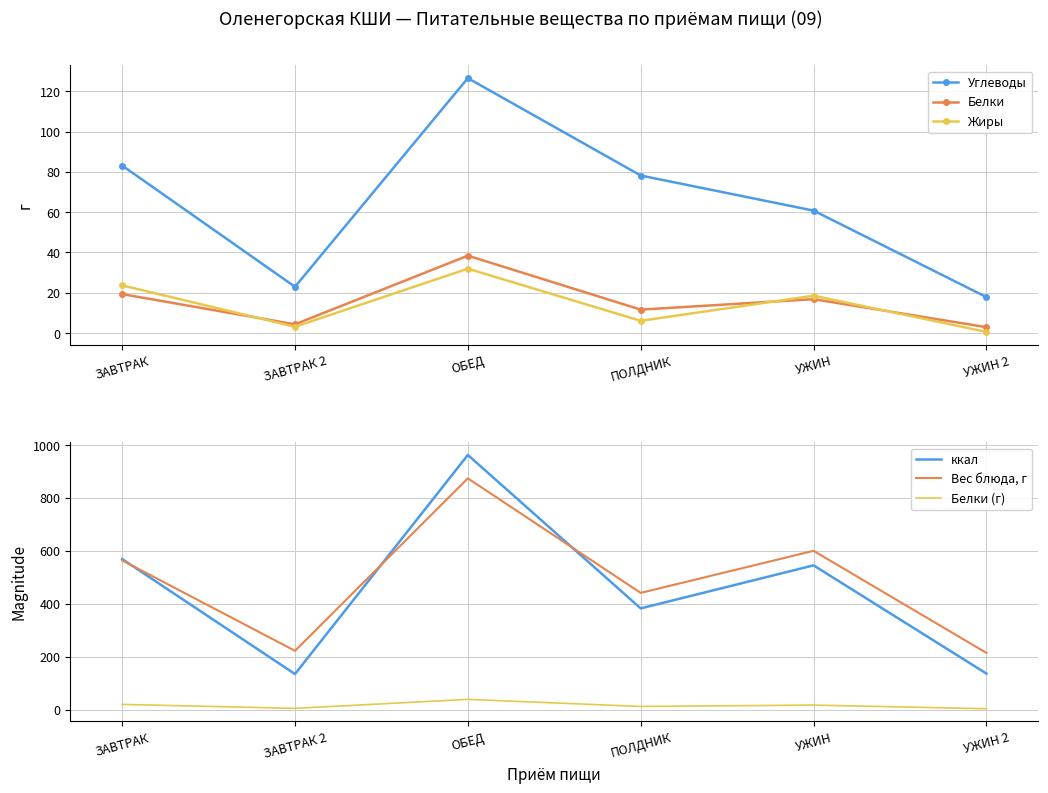

At how many categories does at least one series exceed 368?

4